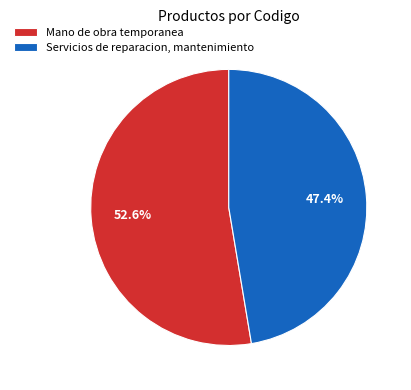

What percentage is the Servicios de reparacion, mantenimiento slice, to the nearest percent?

47%